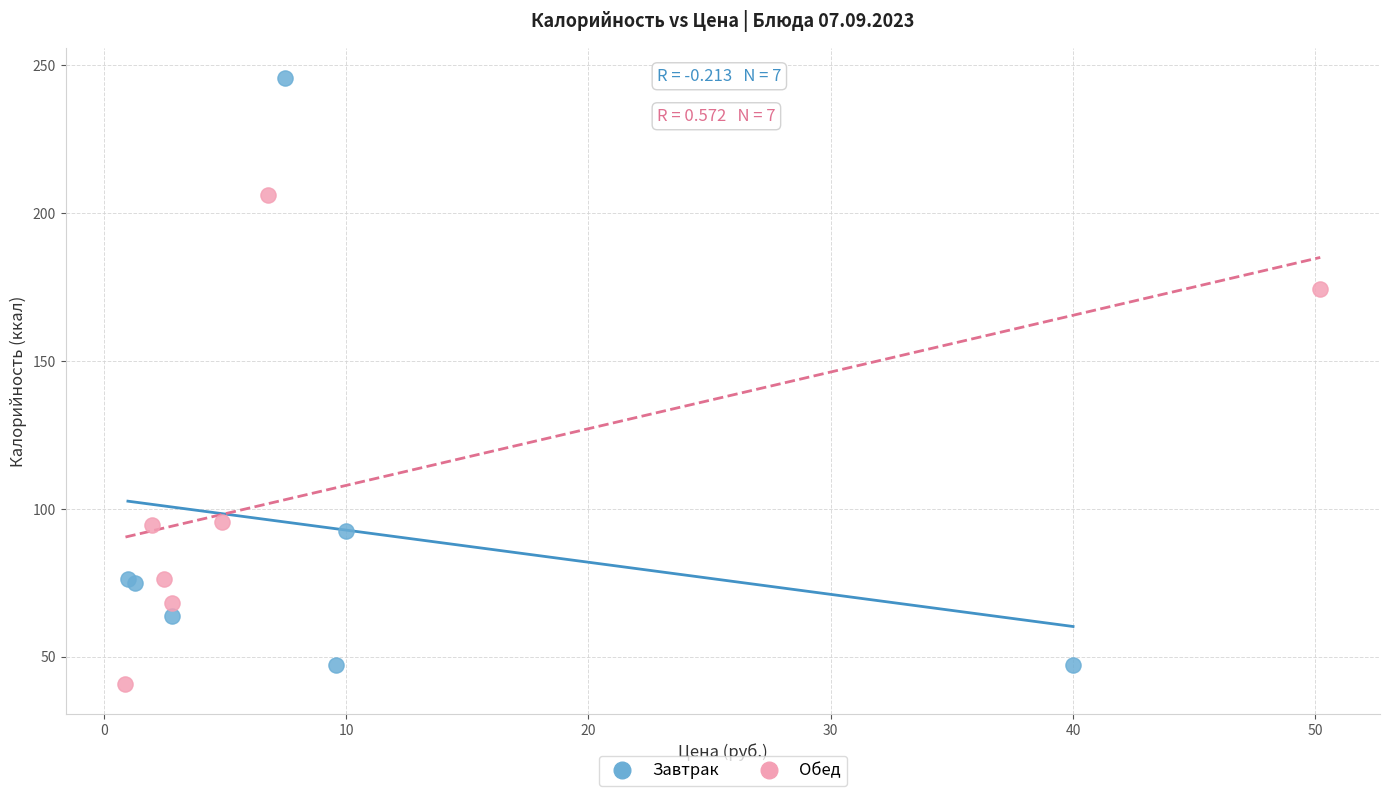

Which series contains the highest Y value?

Завтрак